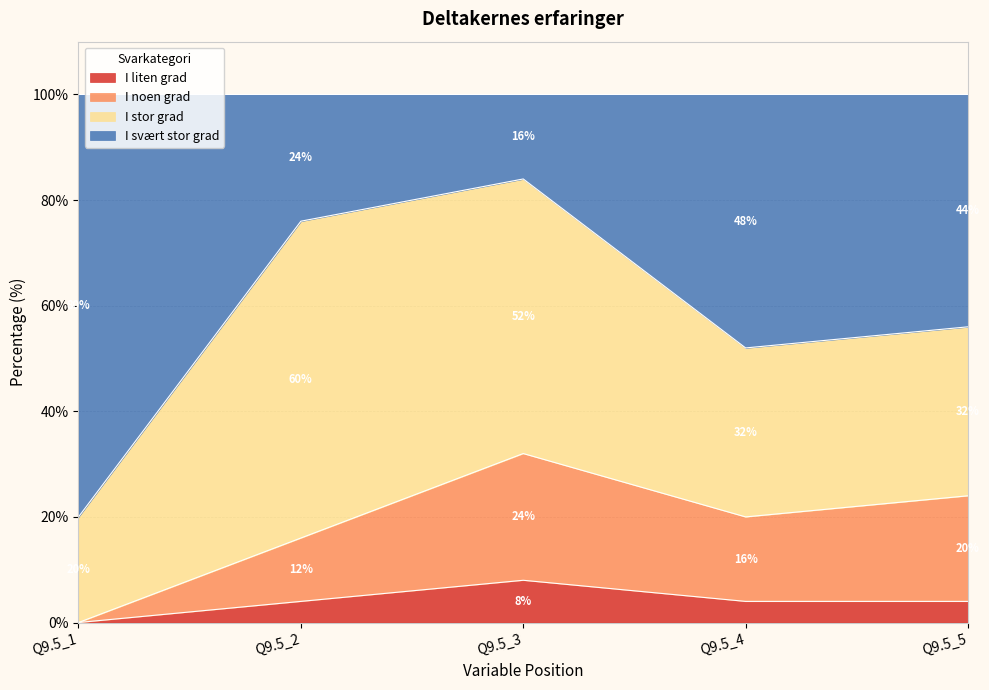

What is the difference between the highest and lowest values at Q9.5_1?

80